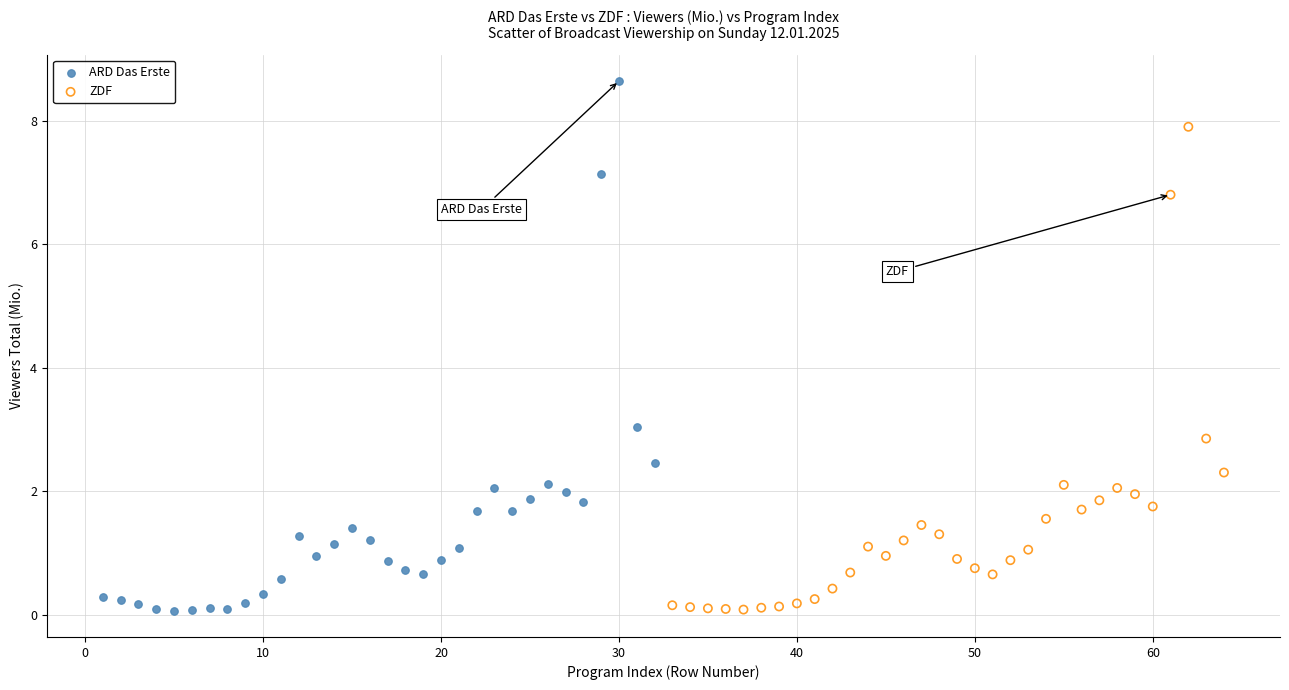

Which series has the widest spread of Y values?

ARD Das Erste